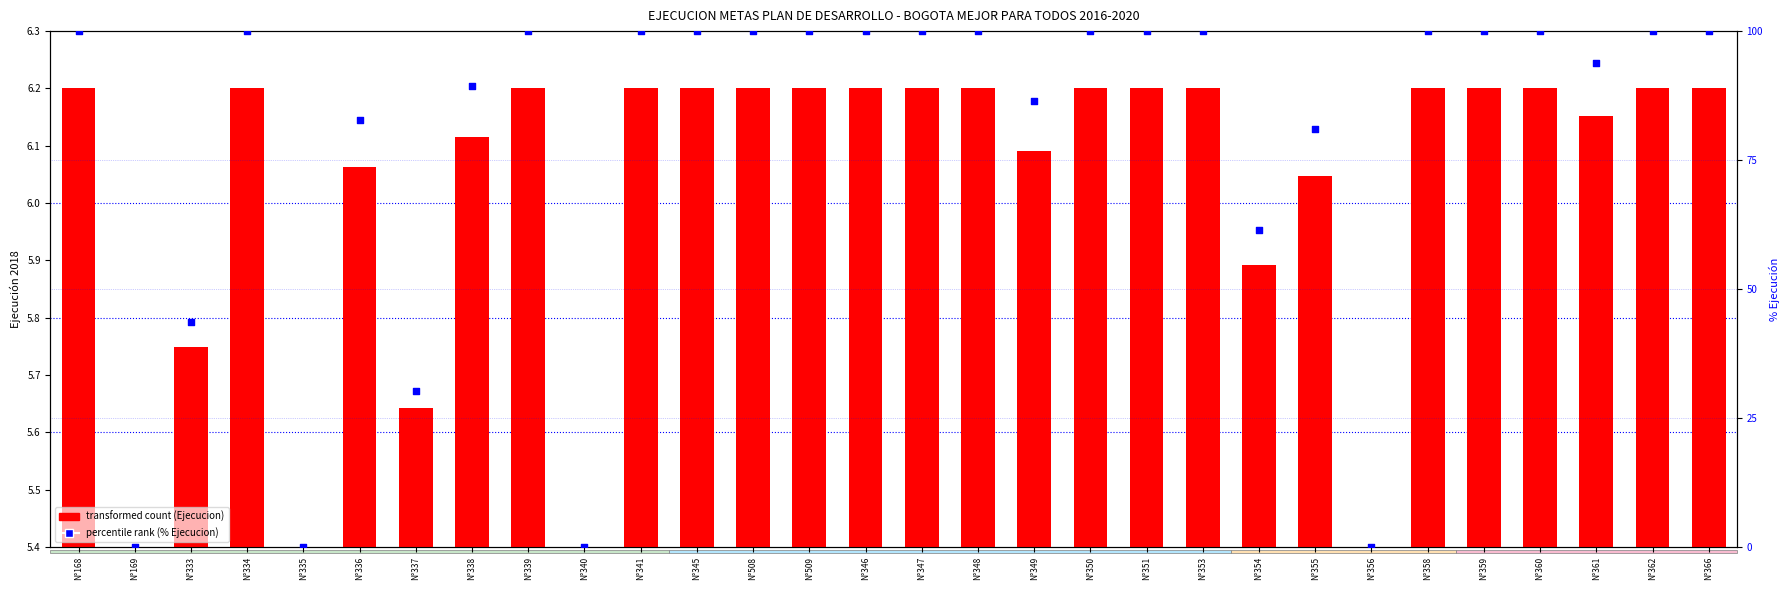

At how many categories does at least one series exceed 58?

24